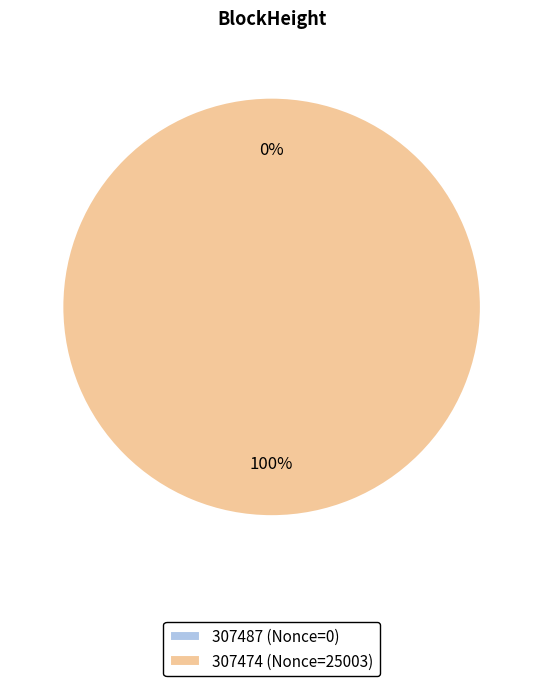

Which slice is the smallest?

307487